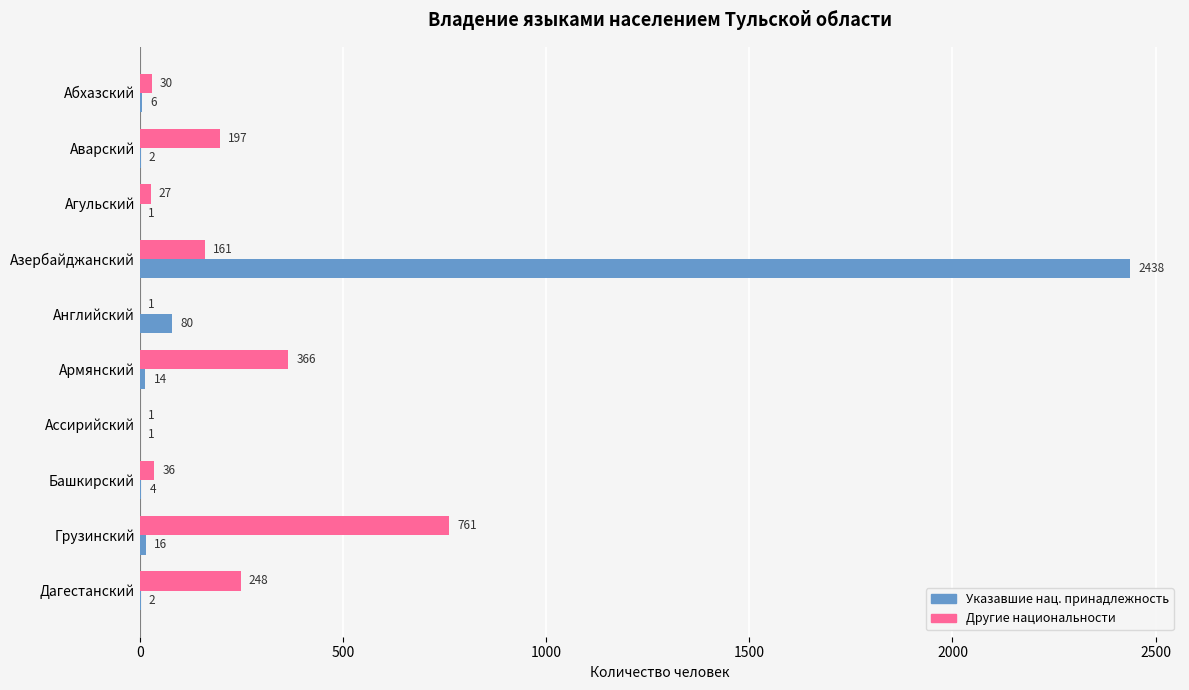

Which series changed the most between Абхазский and Азербайджанский?

Указавшие нац. принадлежность